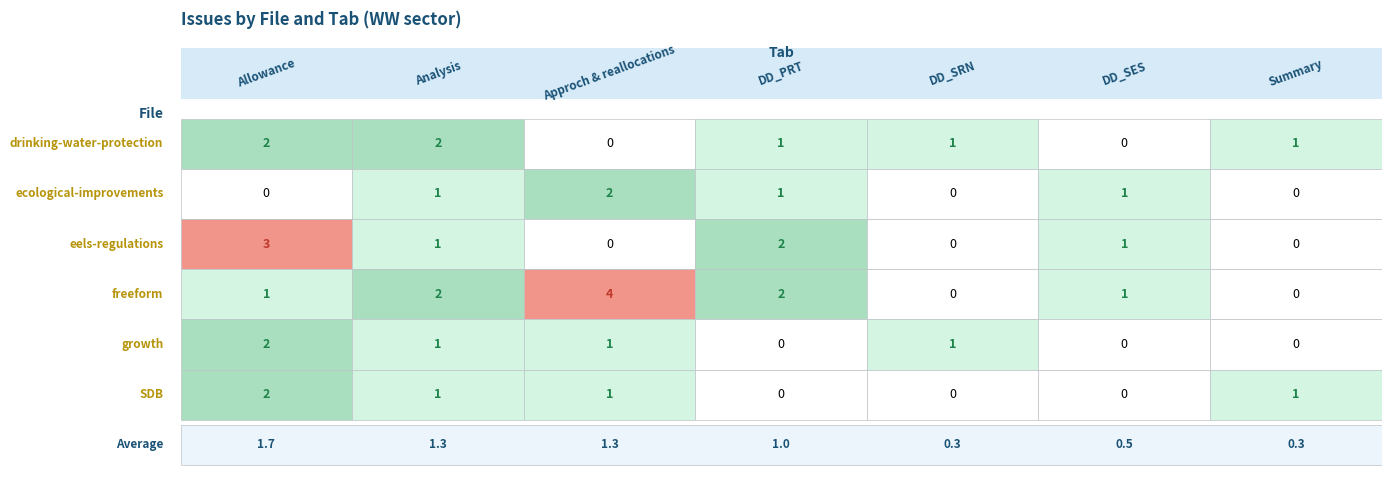

The value of freeform at DD_PRT is 2. True or false?

True